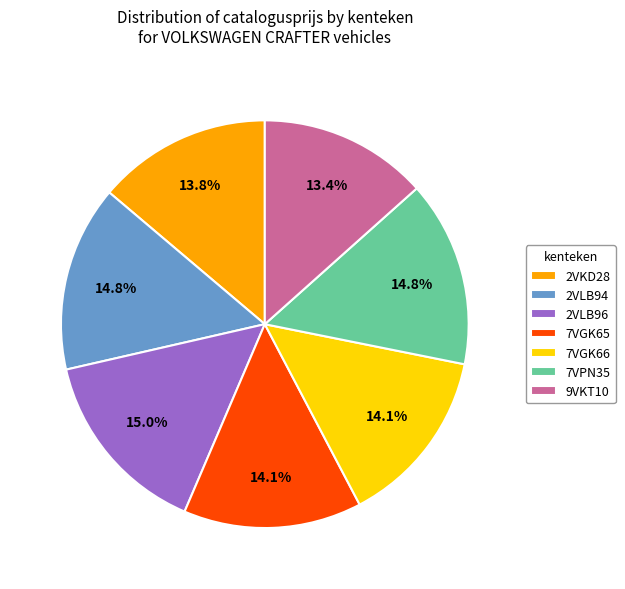

Which has a higher value, 9VKT10 or 7VPN35?

7VPN35